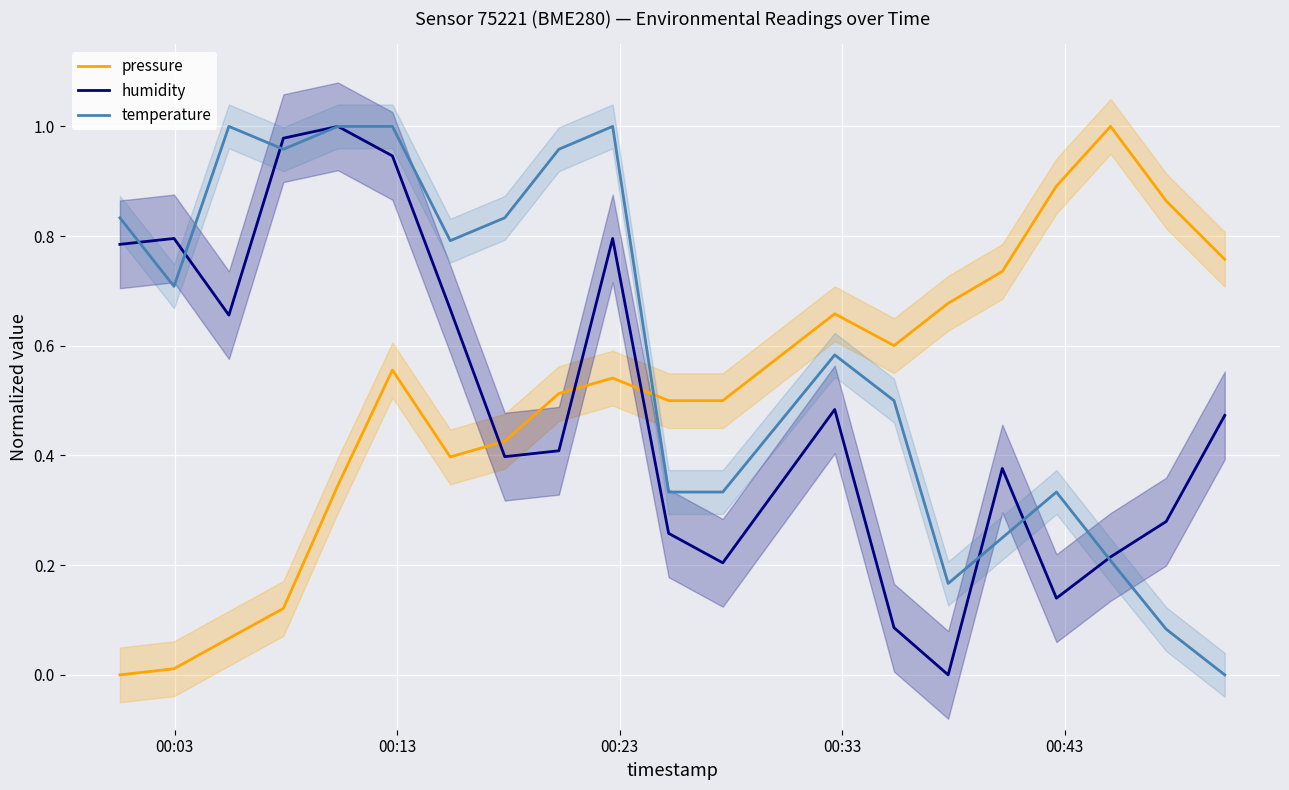

What is the greatest value displayed?

1.0